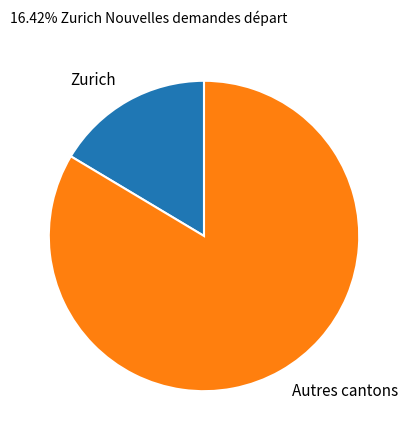

Which slice is the largest?

Autres cantons